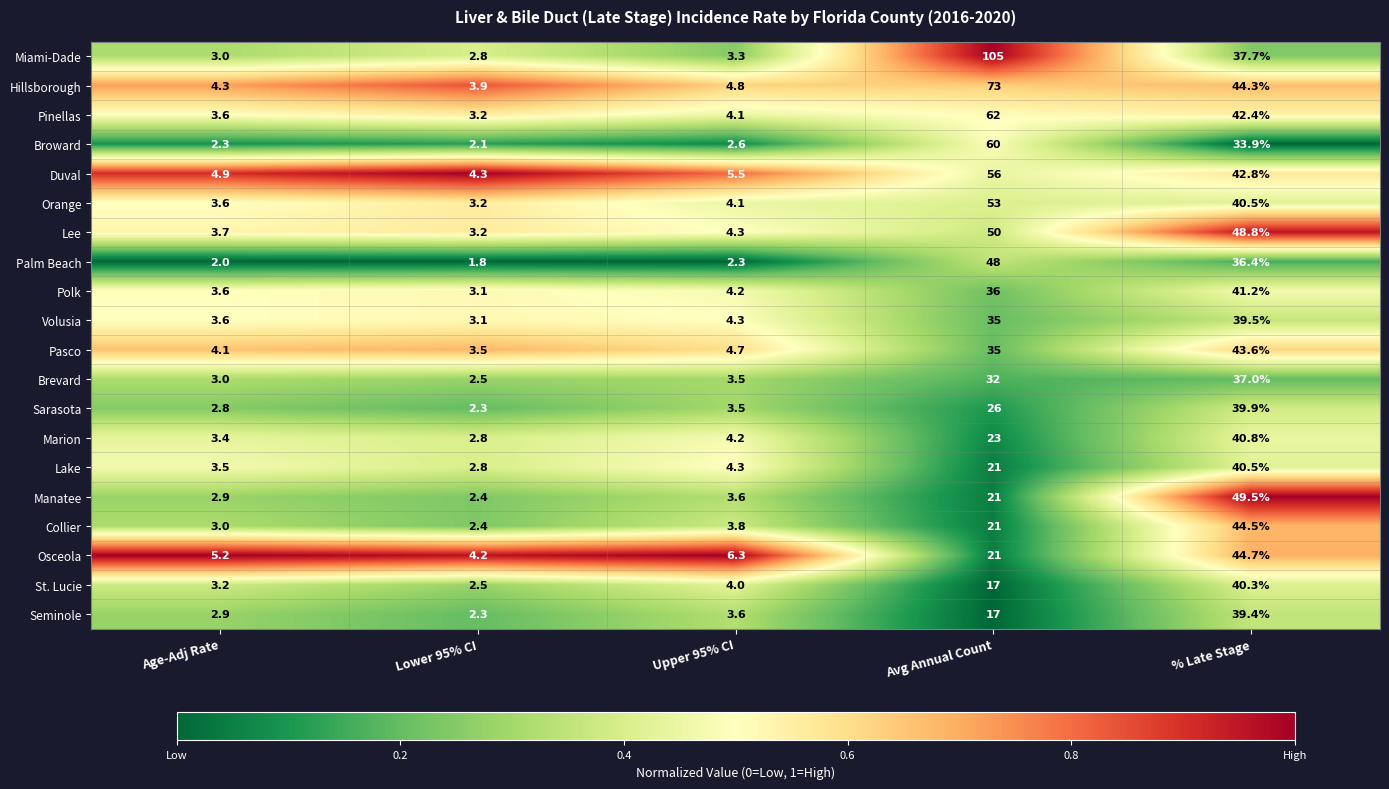

Which label corresponds to the smallest value in the chart?

Lower 95% CI